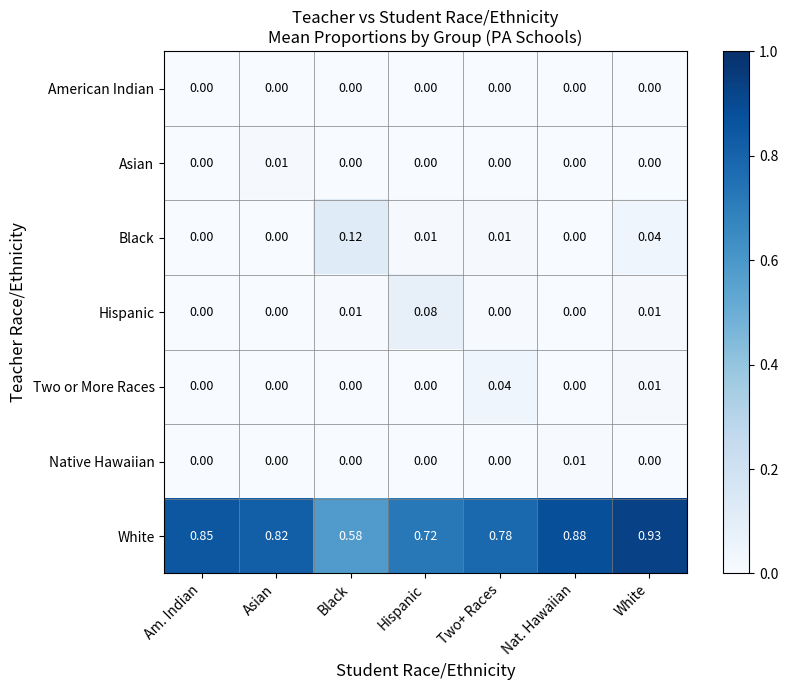

Which series has the largest range (max minus min)?

White